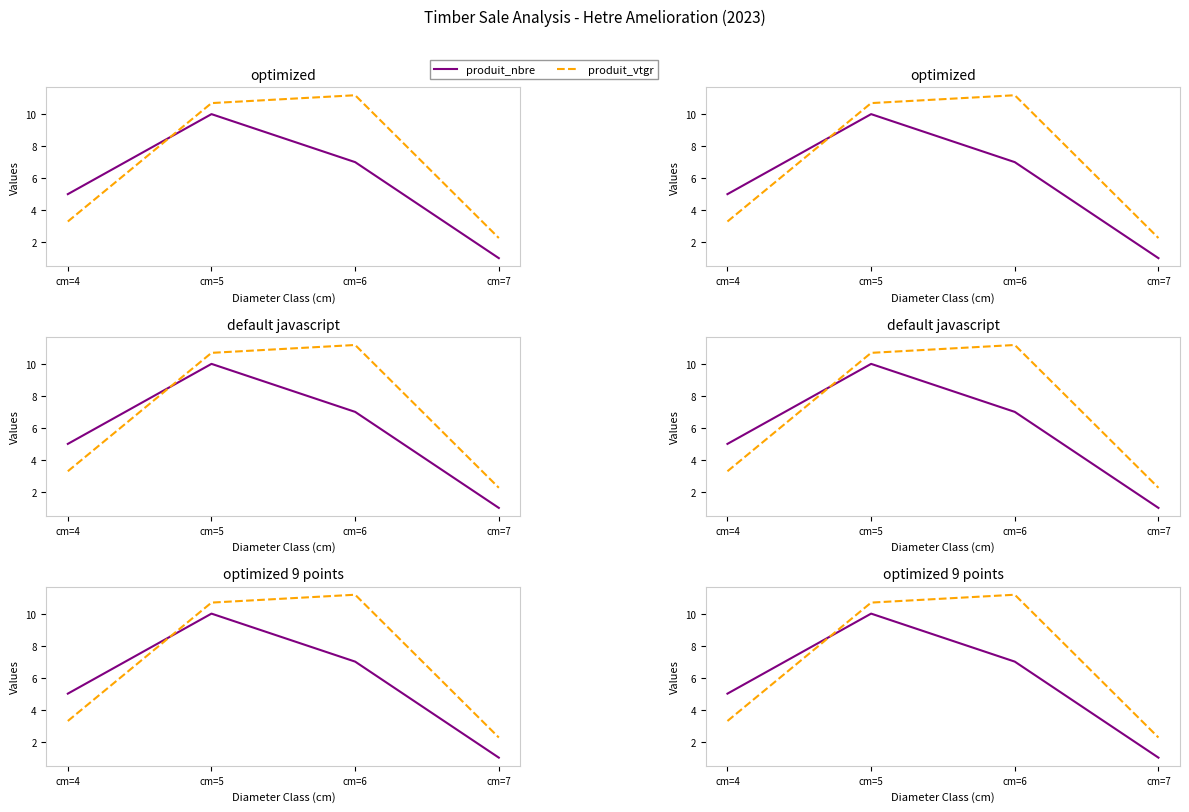

Is the value of produit_nbre at cm=6 greater than the value of produit_vtgr at cm=5?

No